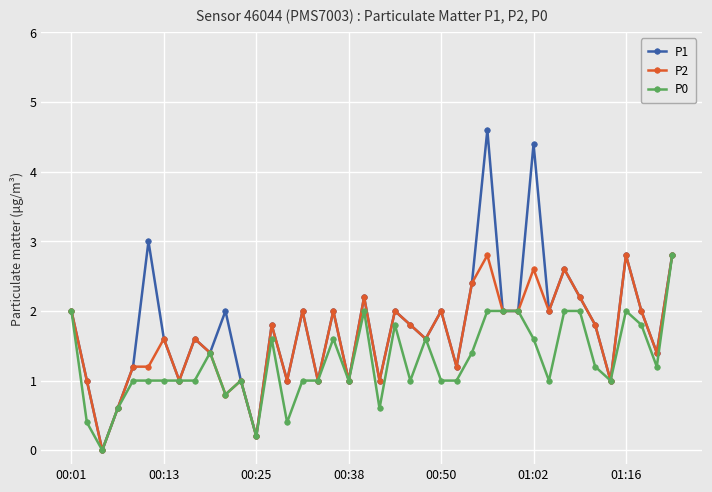

Which series has the largest total across all categories?

P1